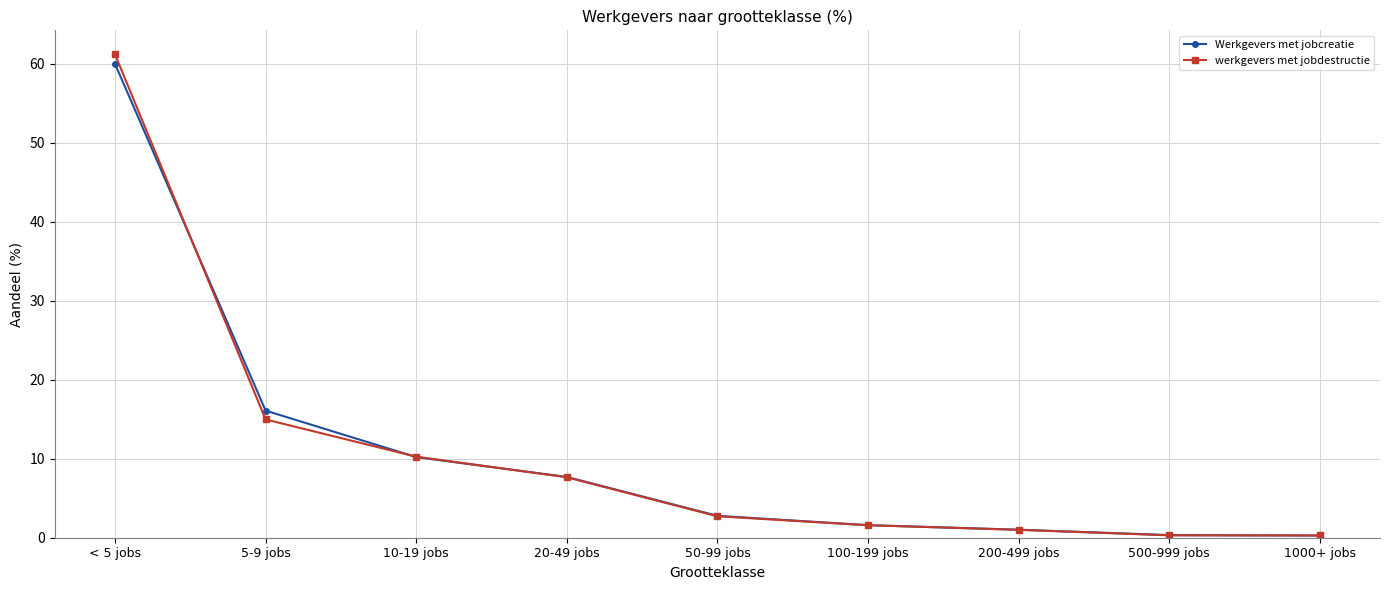

What is the average value of the Werkgevers met jobcreatie series?

11.1